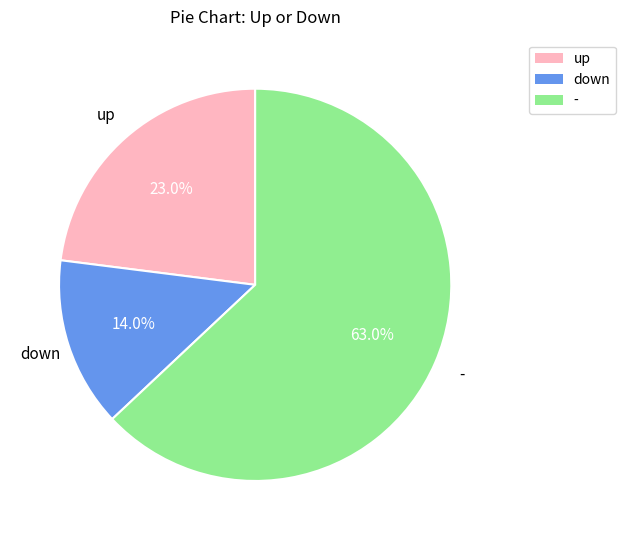

Does down account for over 50% of the chart?

No